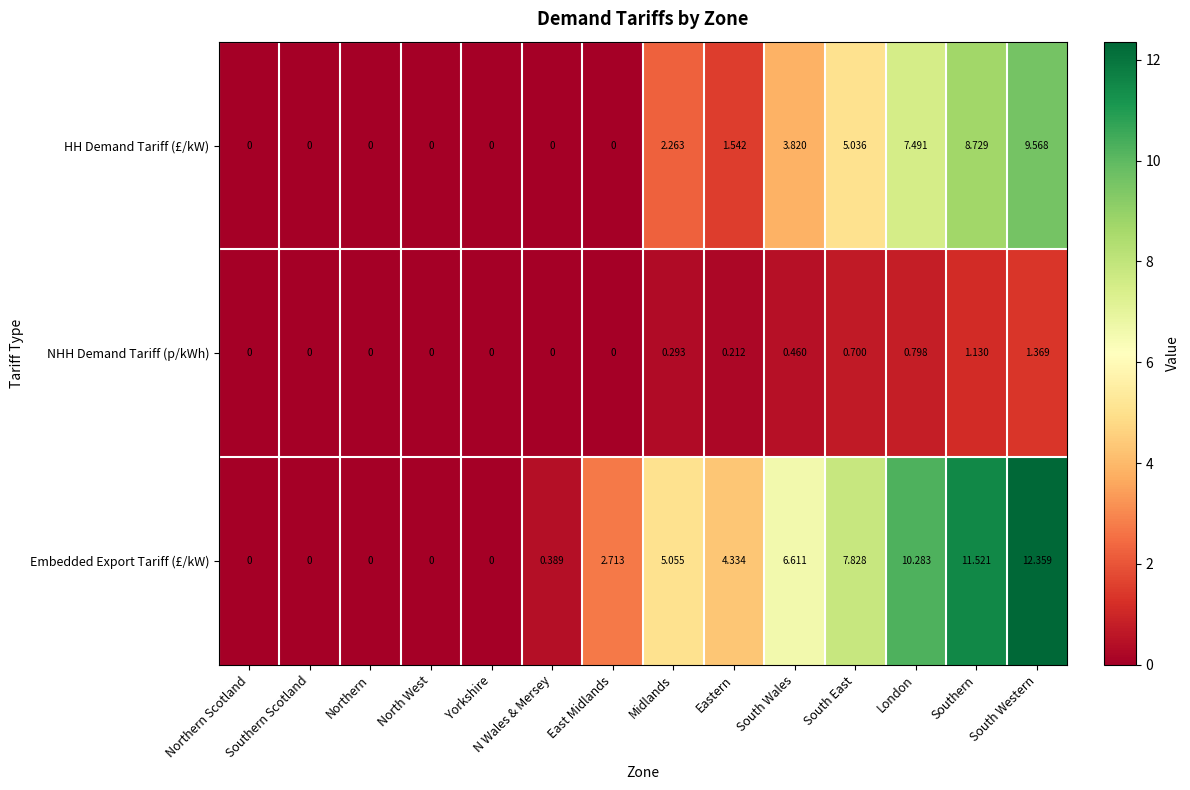

Which category has the highest value in the NHH Demand Tariff (p/kWh) series?

South Western